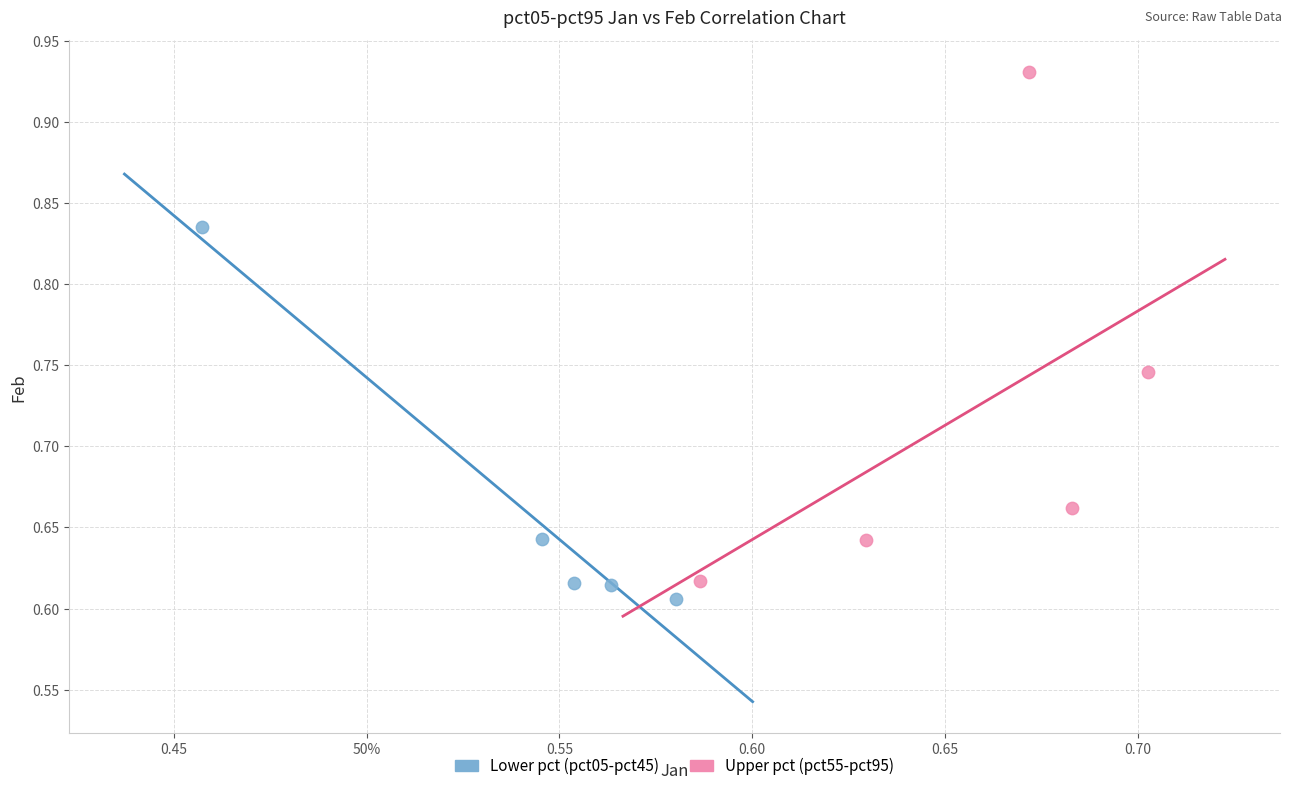

Which series has the largest Y range (max minus min)?

Upper pct (pct55-pct95)